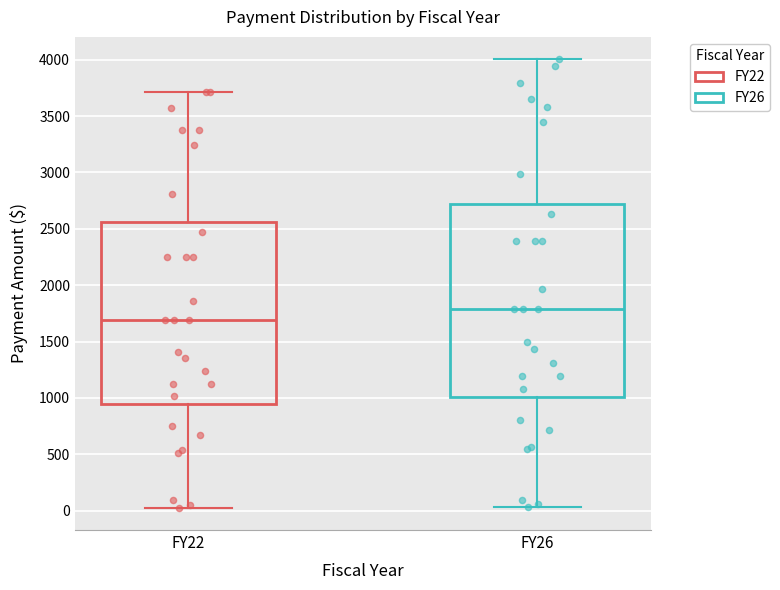

Reading left to right, transcribe this box plot: for each box, give where its median line is, the range the box spans, and where its two whiskers end, as read against the y-axis. The values are not printed on the chart, so give them approximately, as read against the axis.

FY22: median 1700, box 950 to 2550, whiskers 50 to 3700
FY26: median 1800, box 1000 to 2700, whiskers 50 to 4000